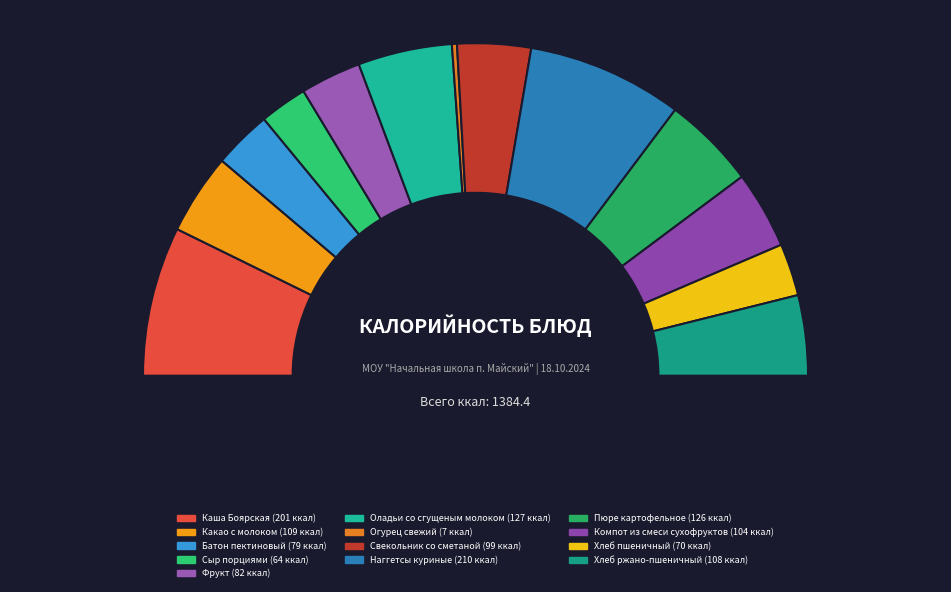

The Пюре картофельное slice represents 1% of the pie. True or false?

False